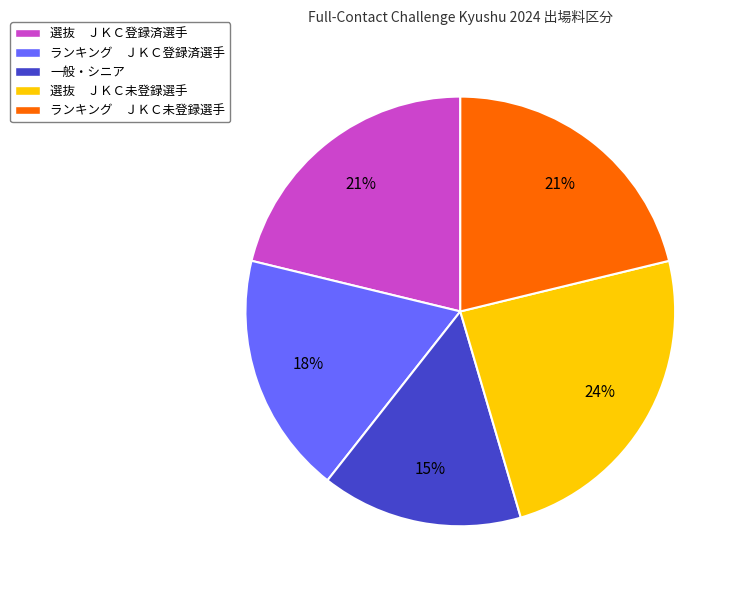

Is there any slice that represents more than half of the pie?

No